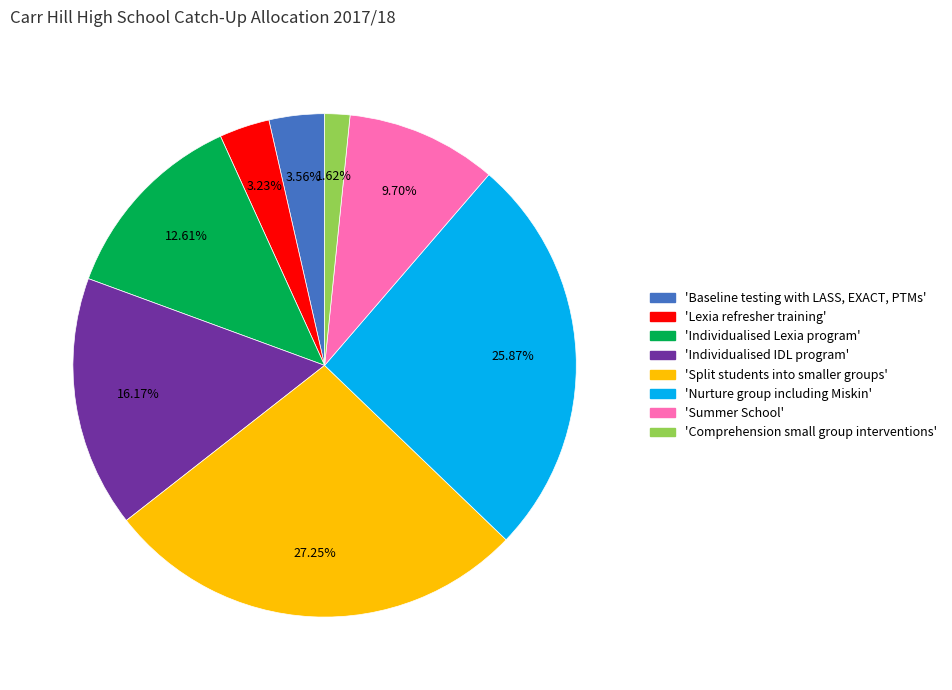

Is there any slice that represents more than half of the pie?

No